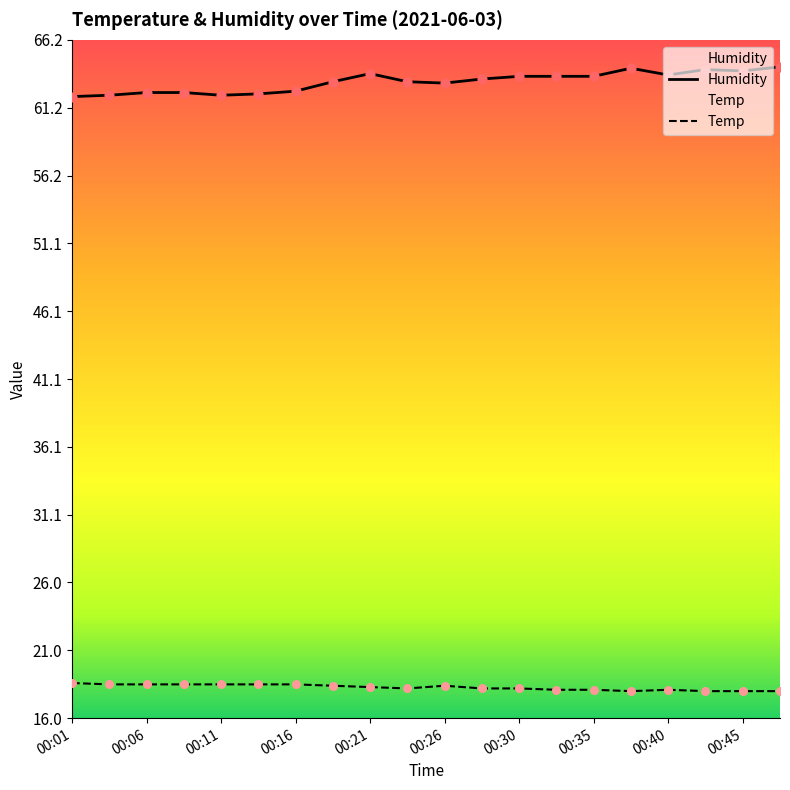

Which series contains the highest Y value?

Humidity